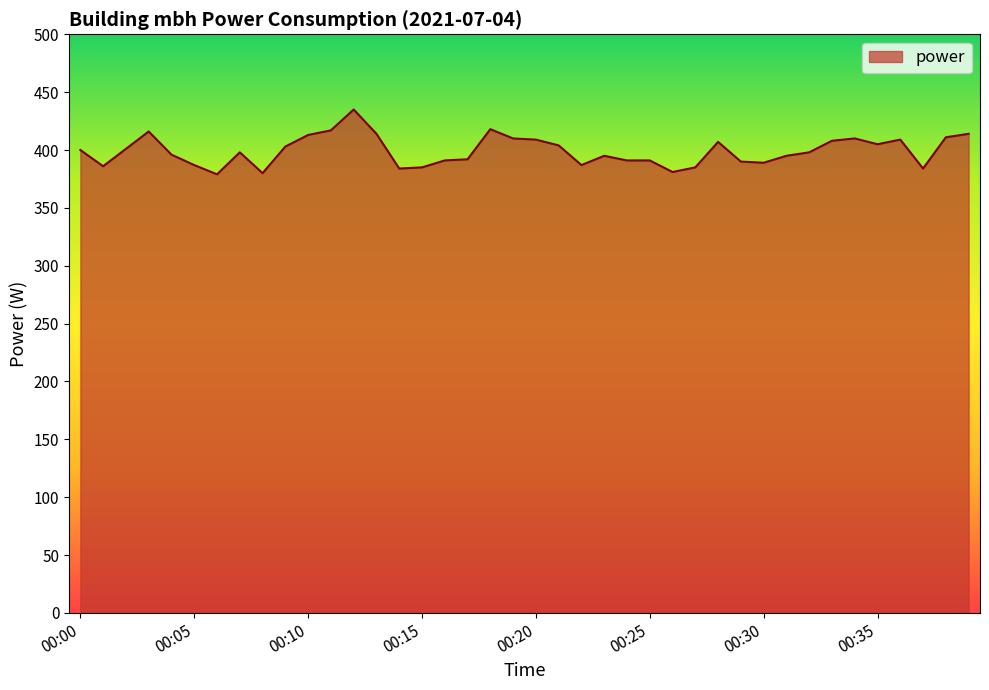

Count the number of categories in the chart.

40